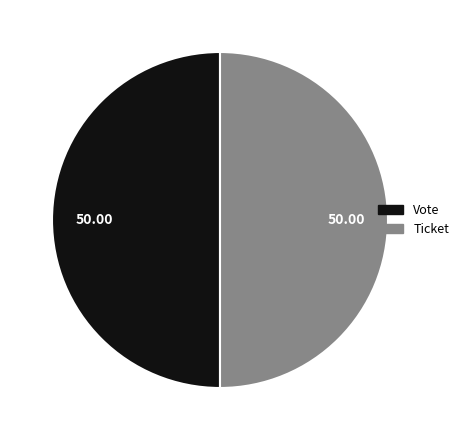

Approximately how many times larger is the value at Vote compared to Ticket?

1.0